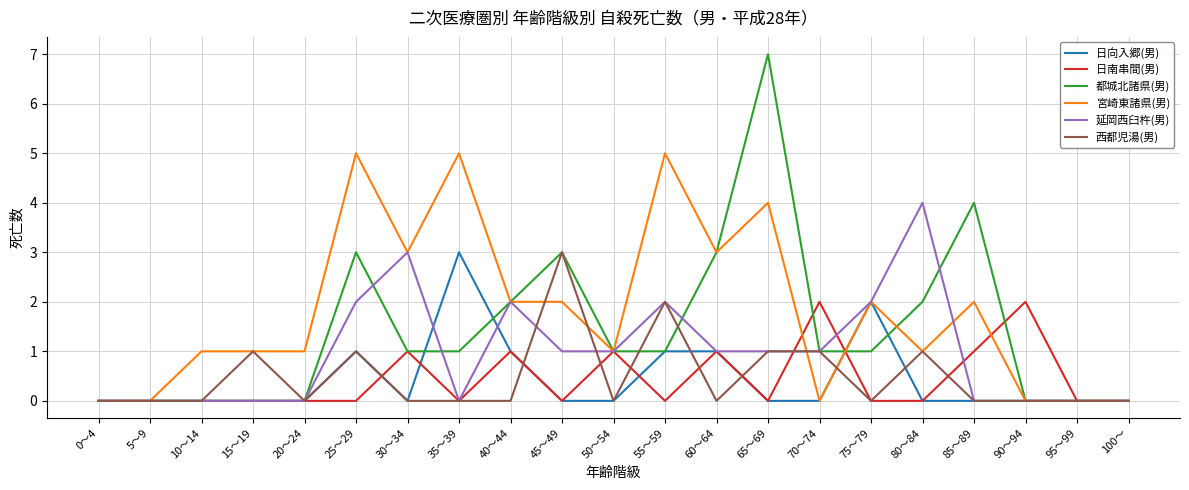

Which series has the largest total across all categories?

宮崎東諸県(男)